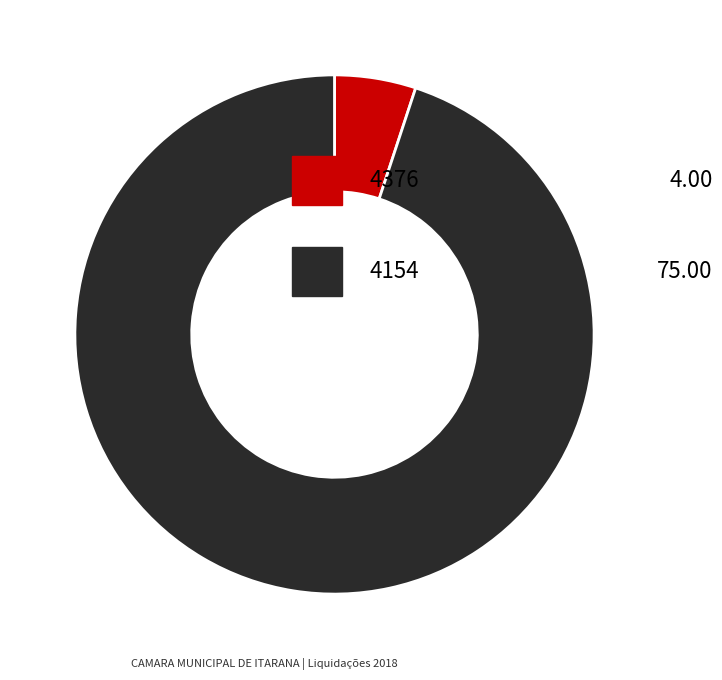

Count the number of slices in the pie.

2